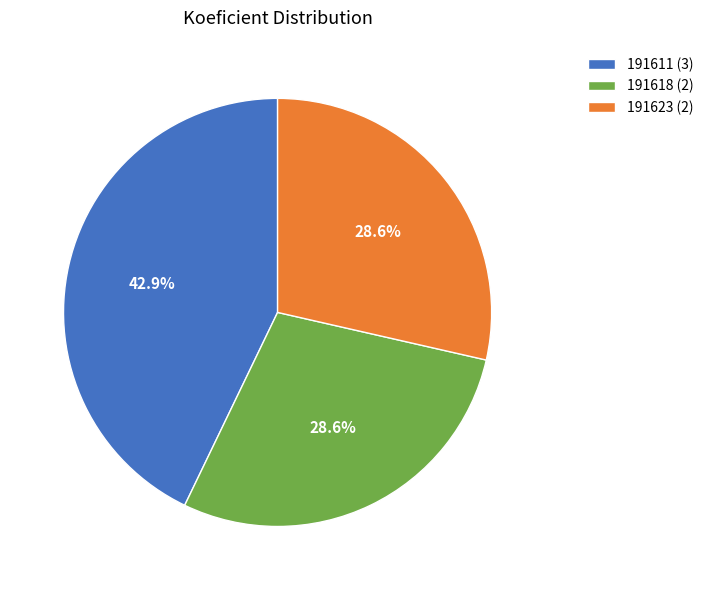

Which slice is the largest?

191611